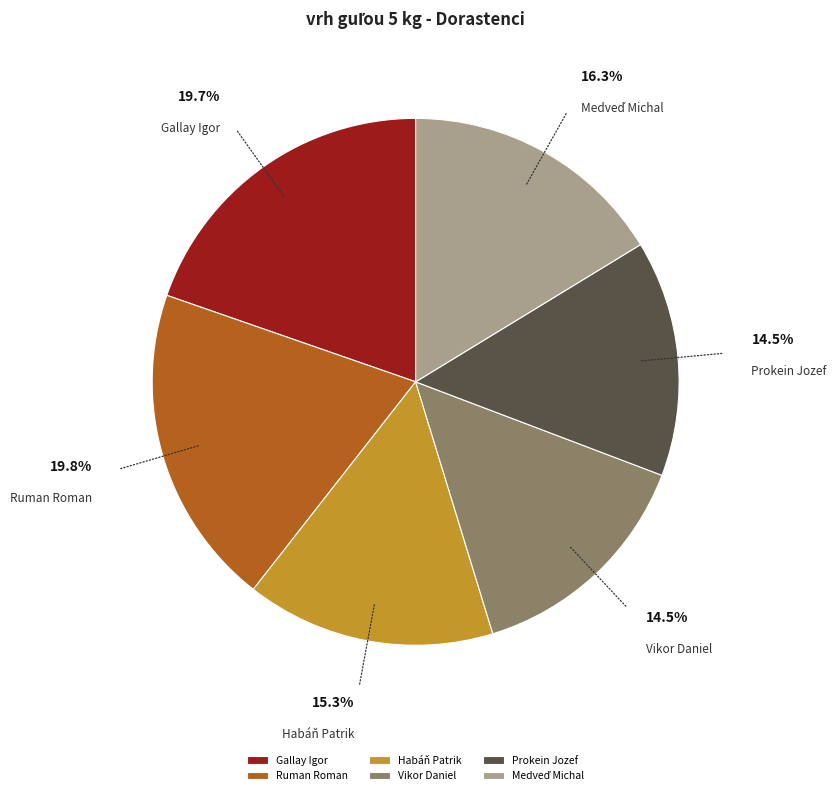

Is Habáň Patrik the majority of the pie?

No